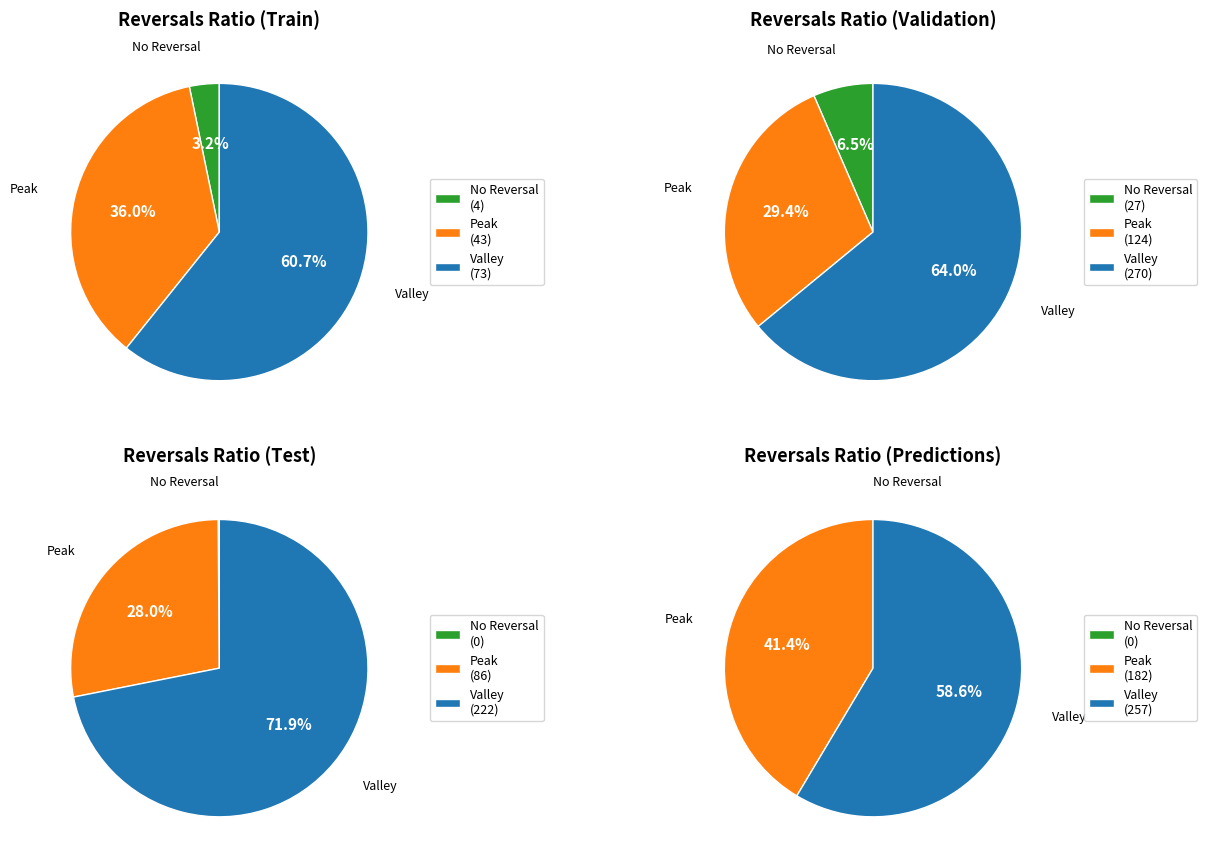

Rank the series by their average value, from lowest to highest.

No Reversal, Peak, Valley